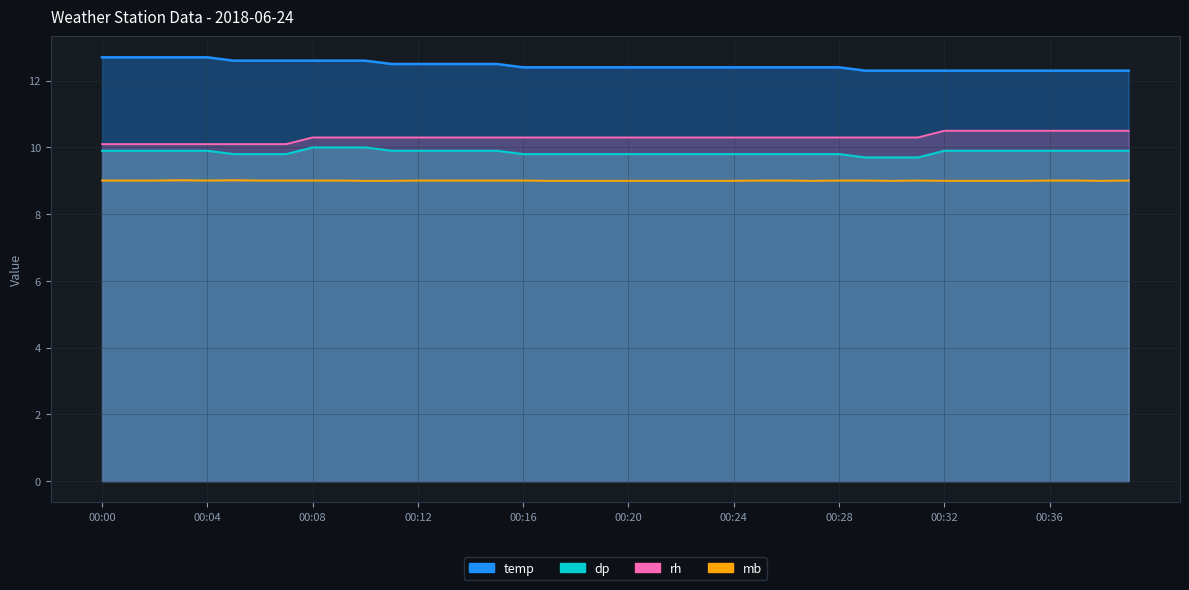

What is the approximate value of dp at 00:31?

9.7